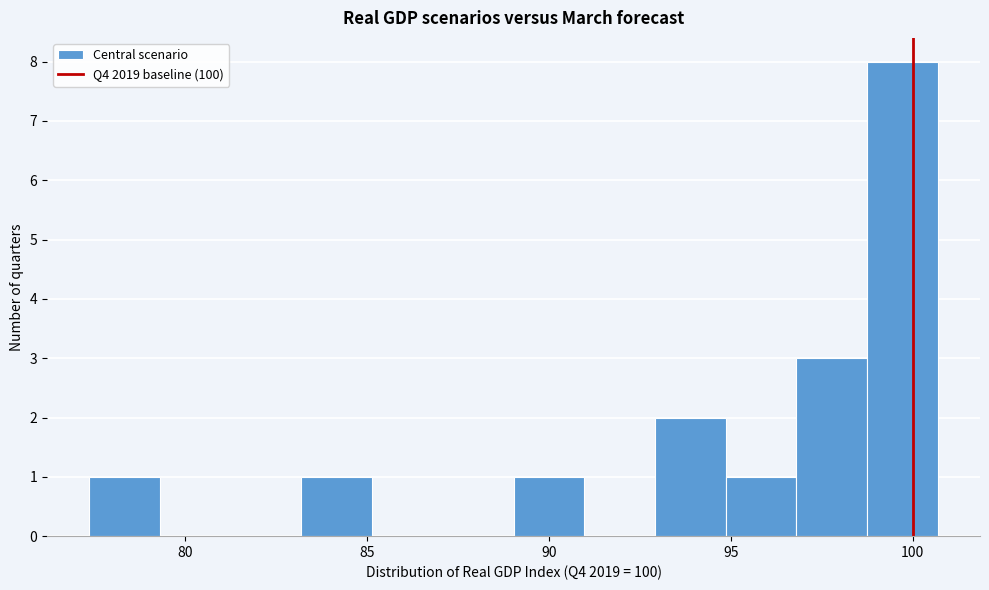

Around what value on the x-axis is the tallest bar? Give the approximate position of its centre, as read against the axis.

99.5